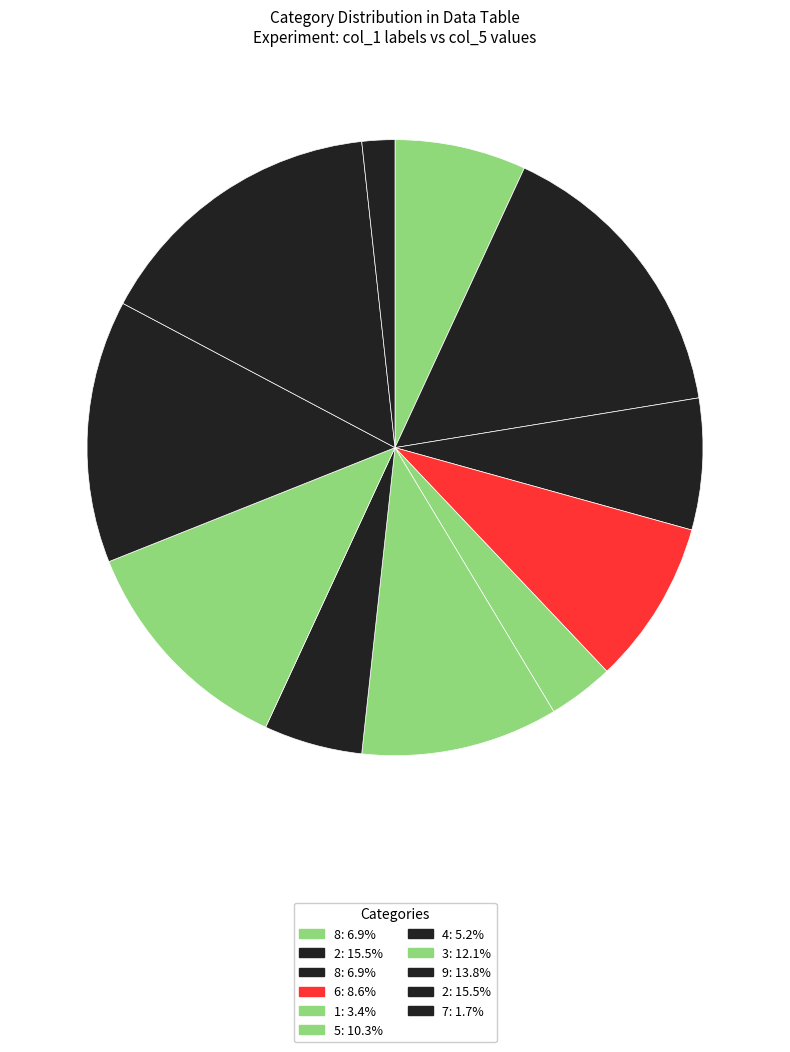

How many segments does this pie chart have?

11